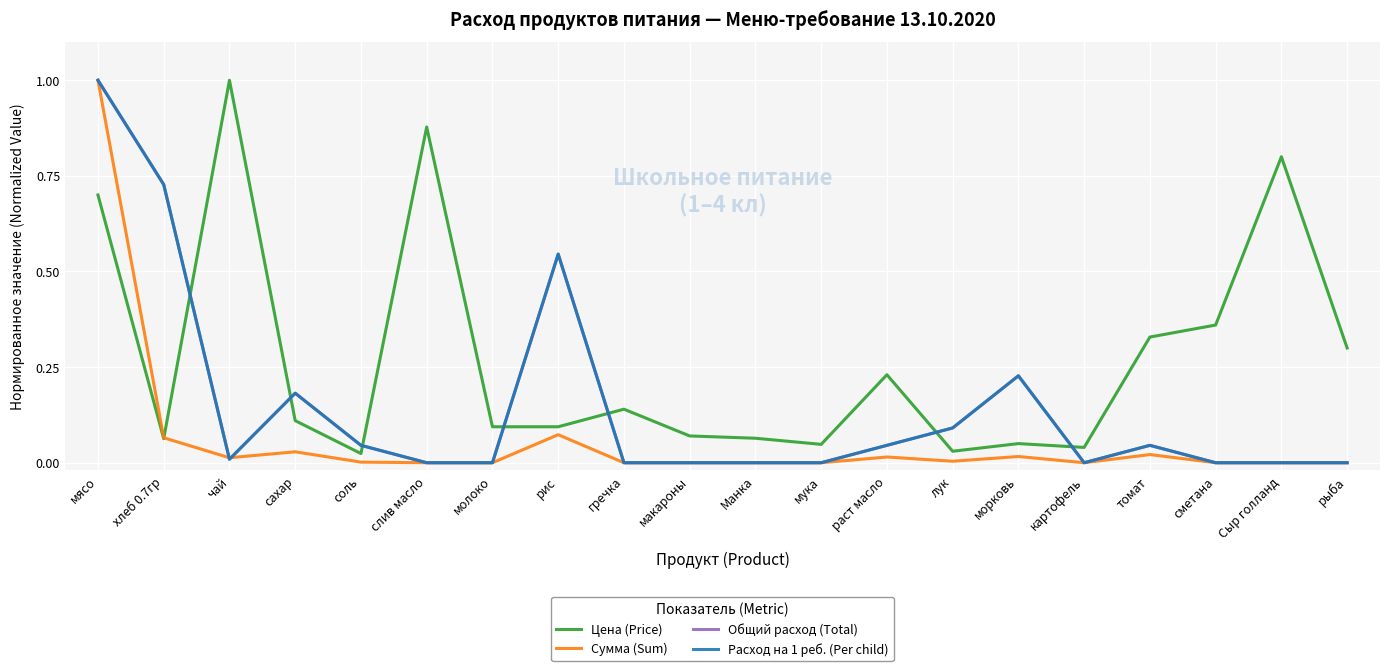

Read the Цена (Price) value at хлеб 0.7гр.

0.1